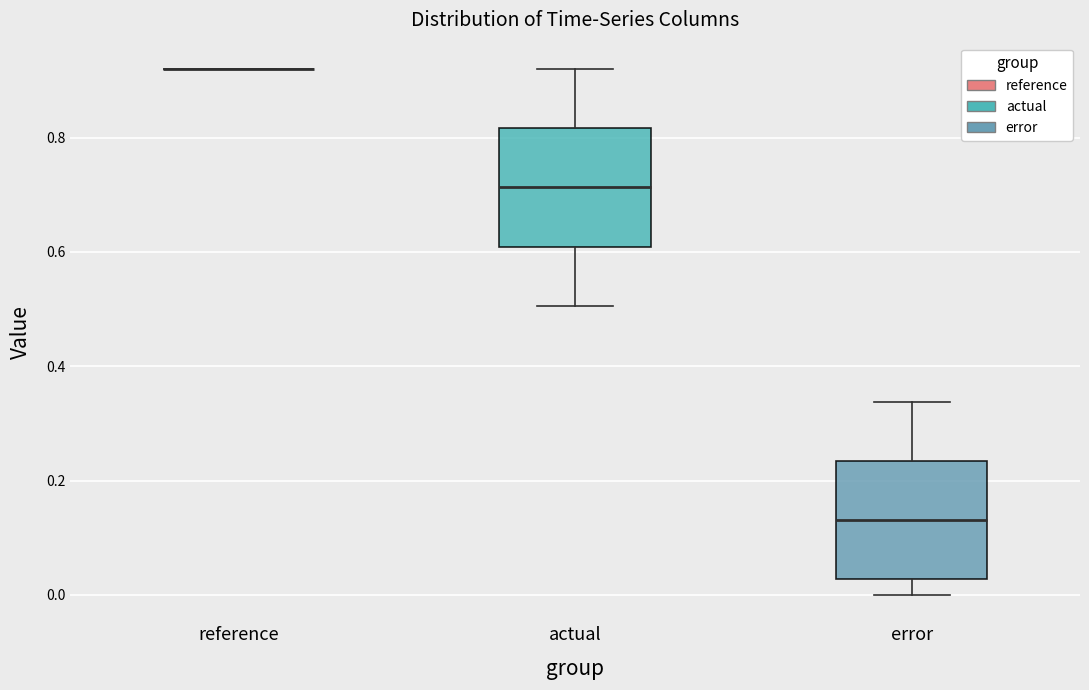

Where does the median line of the box for error sit on the y-axis? The values are not printed on the chart, so give them approximately, as read against the axis.

0.14